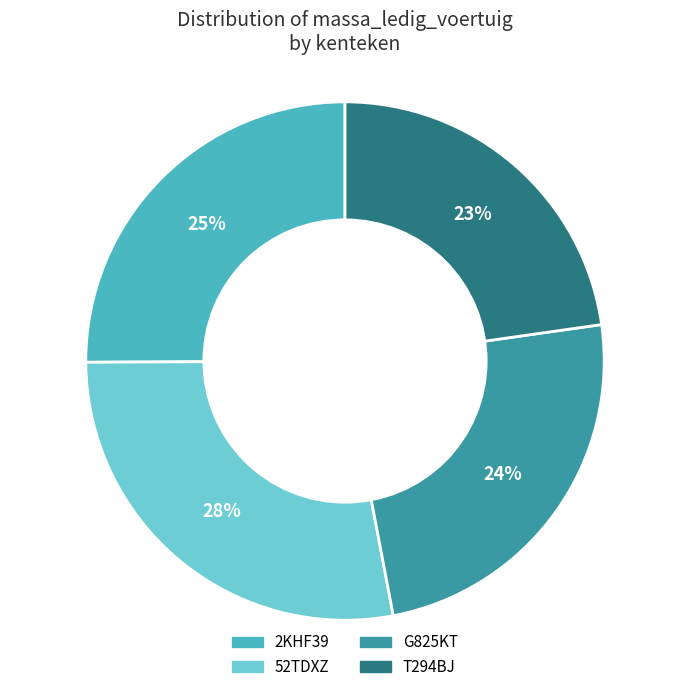

How many slices are in this pie chart?

4